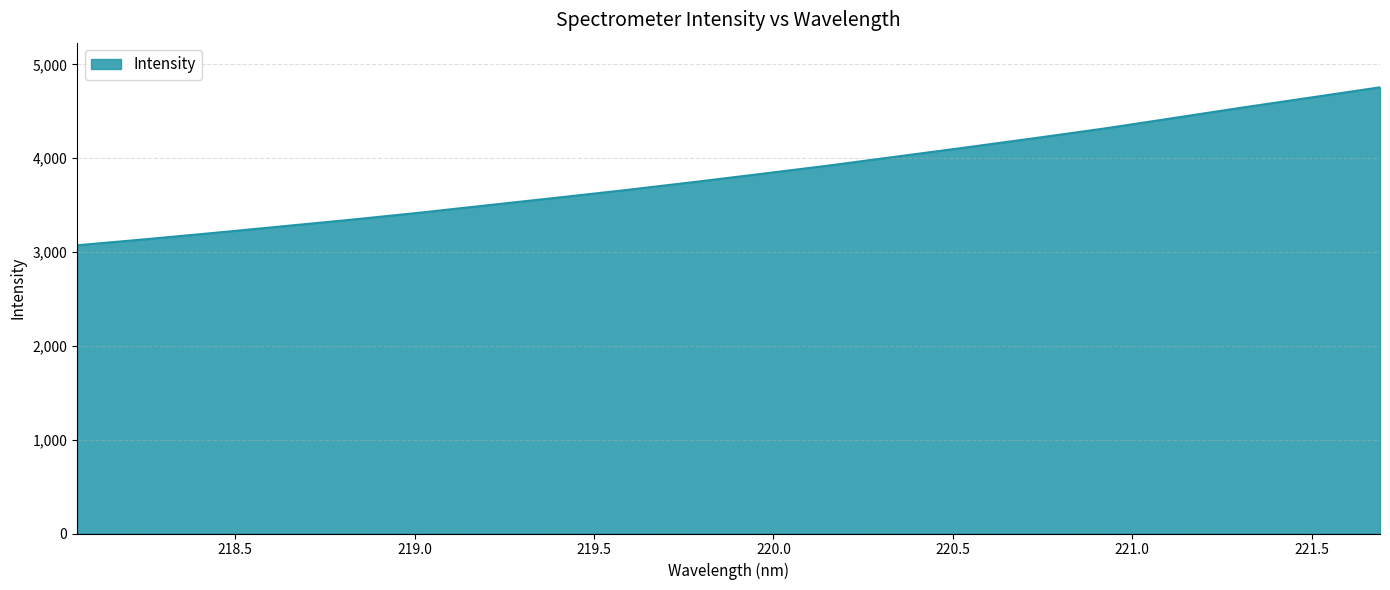

What is the minimum value shown in the chart?

3072.6